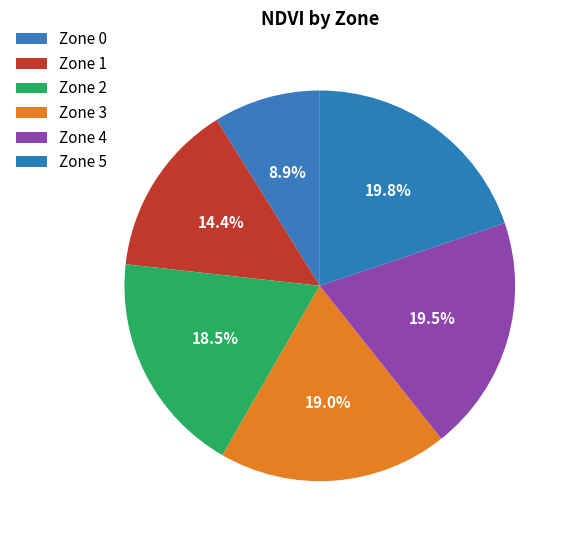

Does Zone 0 account for over 50% of the chart?

No